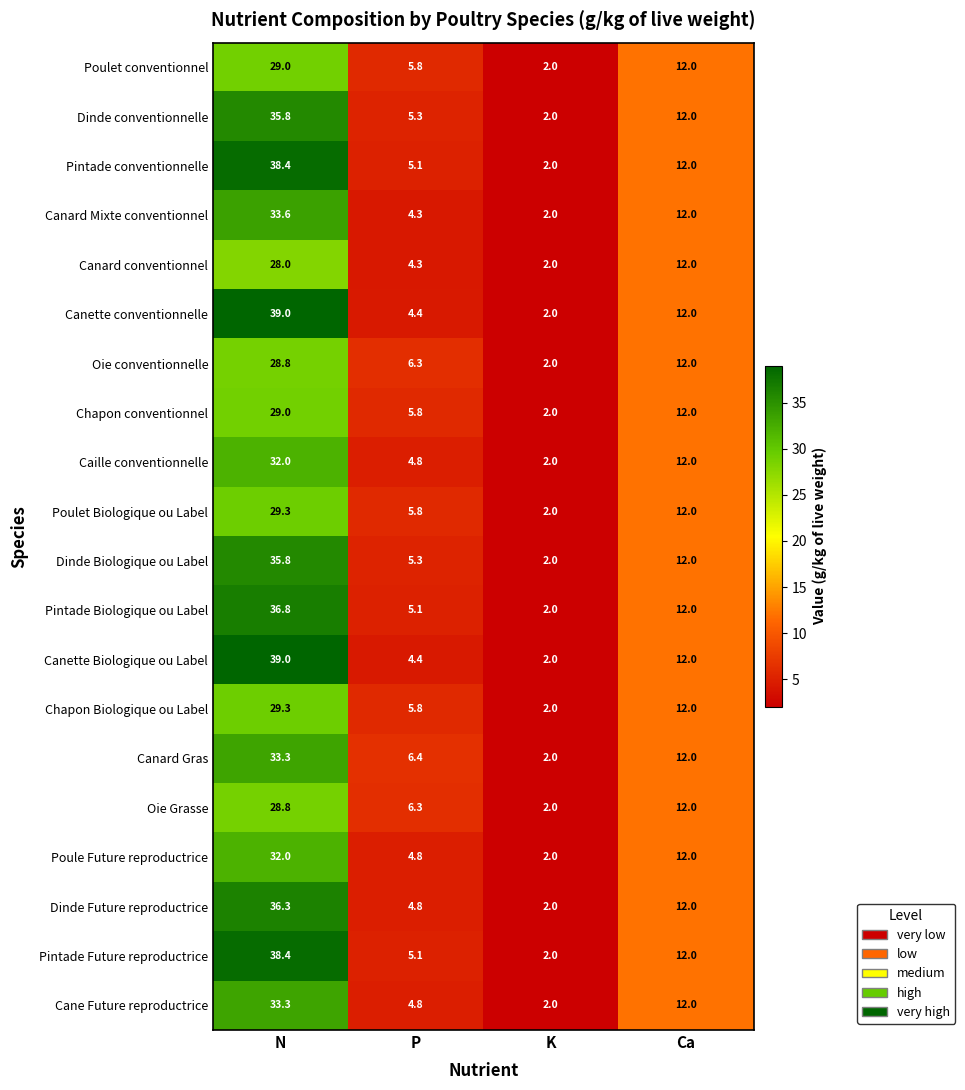

What is the difference between the second highest and second lowest values in the Canard conventionnel series?

7.7